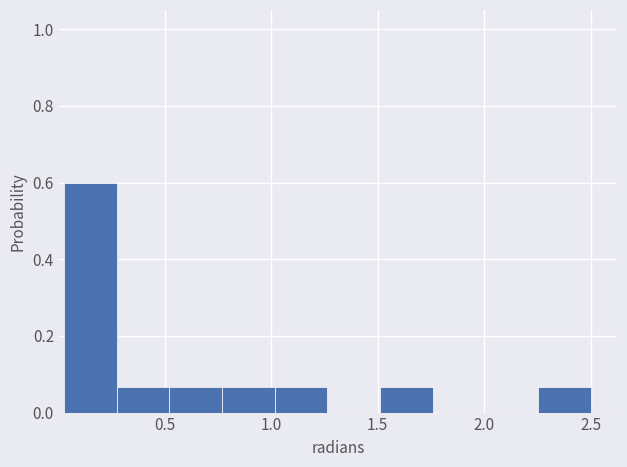

Over which range of the x-axis is the bar tallest?

0.05 to 0.25